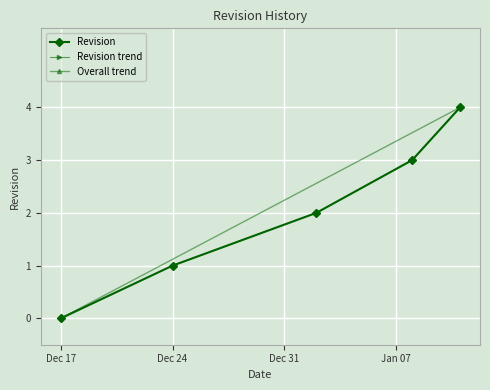

Which has a higher value, 2020-01-11 or 2019-12-24?

2020-01-11